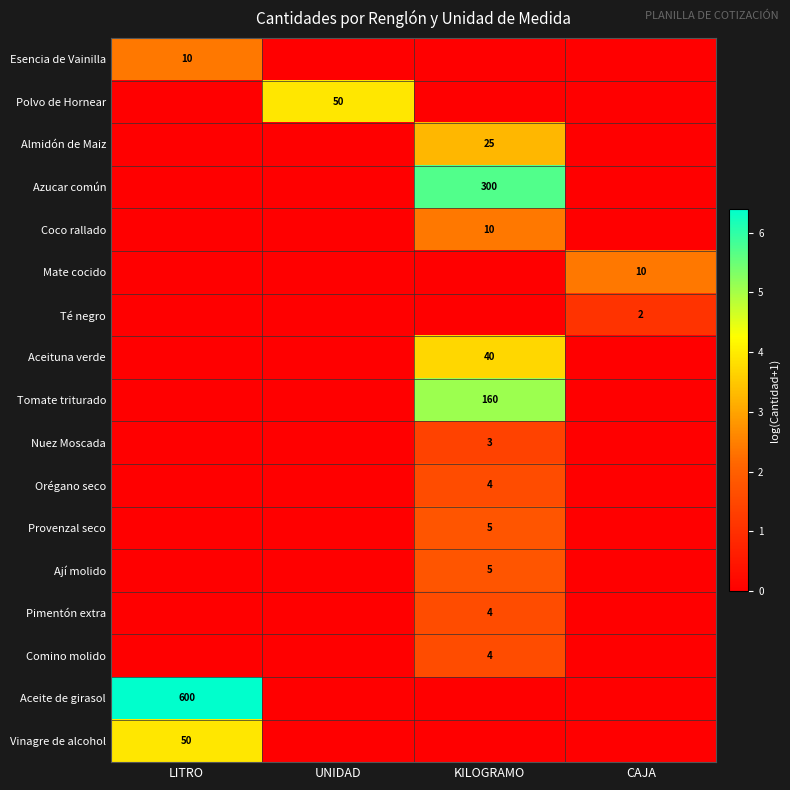

Is it true that Ají molido equals 5 at KILOGRAMO?

True